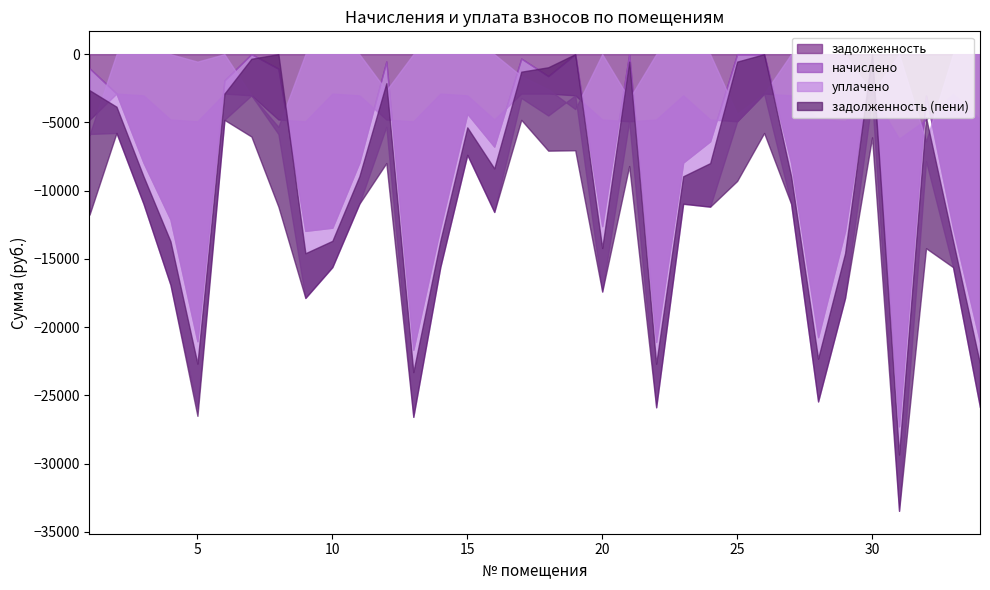

How many intersections are there between начислено and уплачено?

6